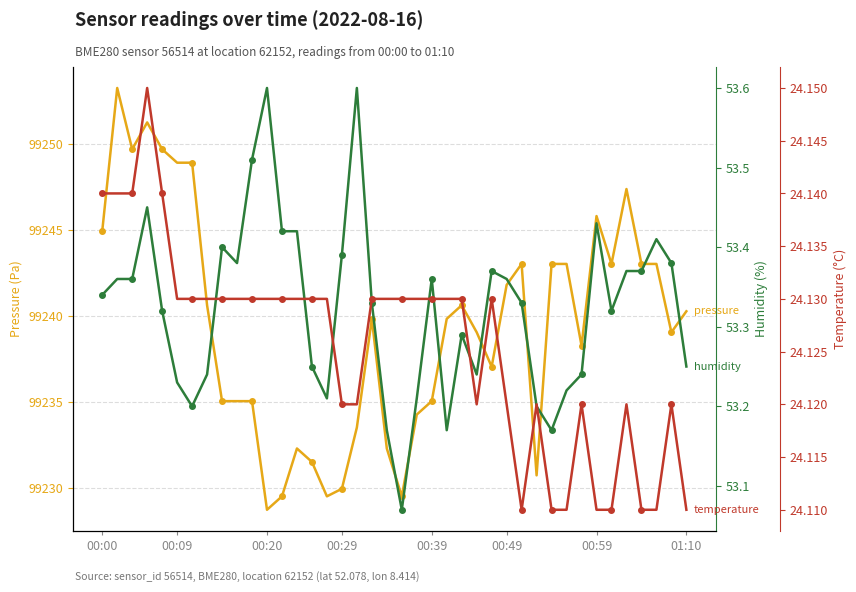

What is the difference between the pressure values at 26 and 31?

6.0